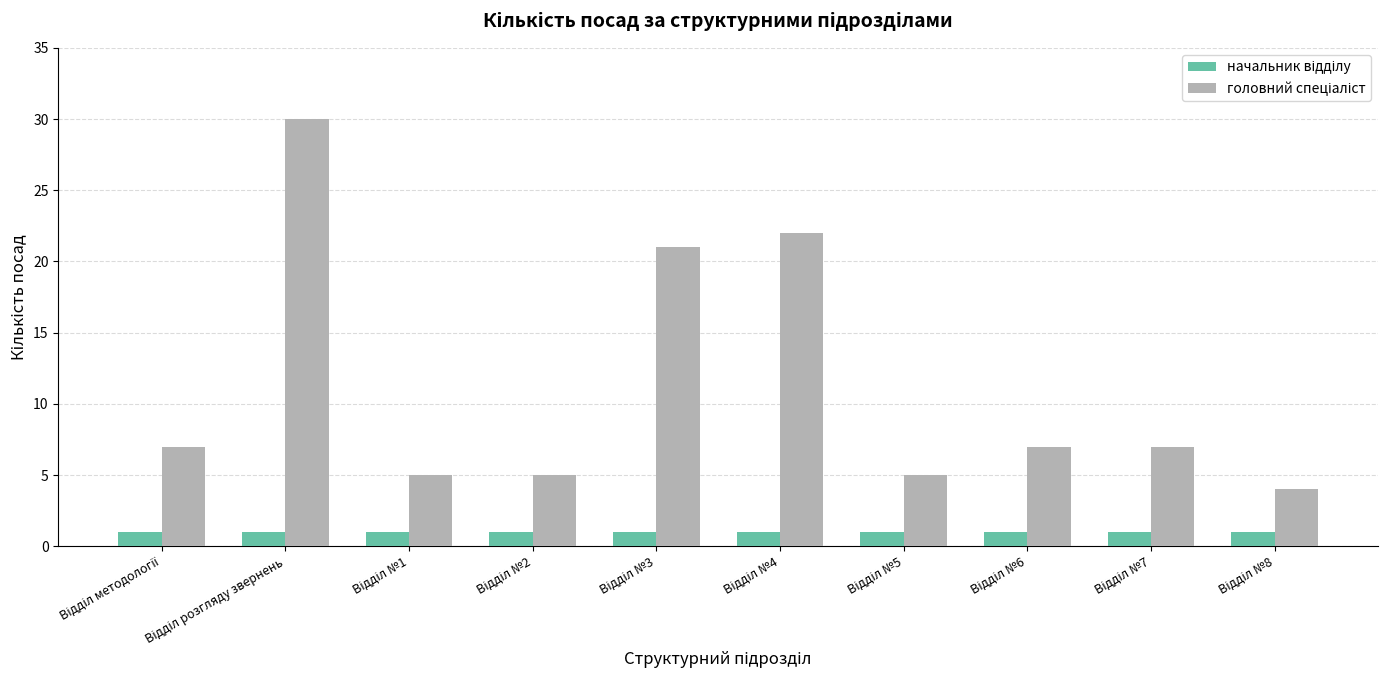

What is the maximum value shown in the chart?

30